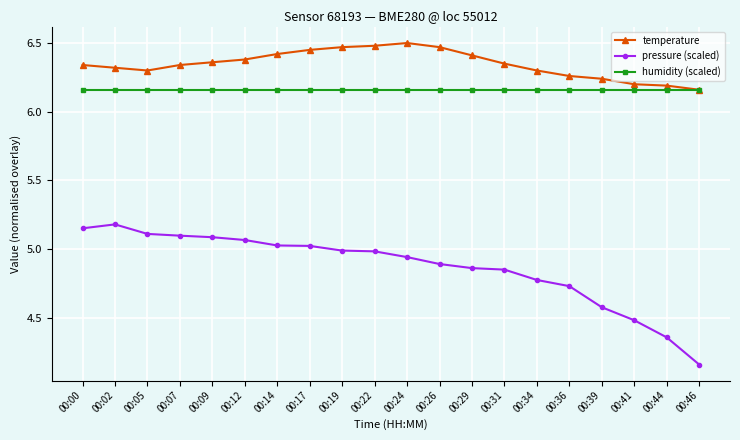

How many categories are shown in the chart?

20